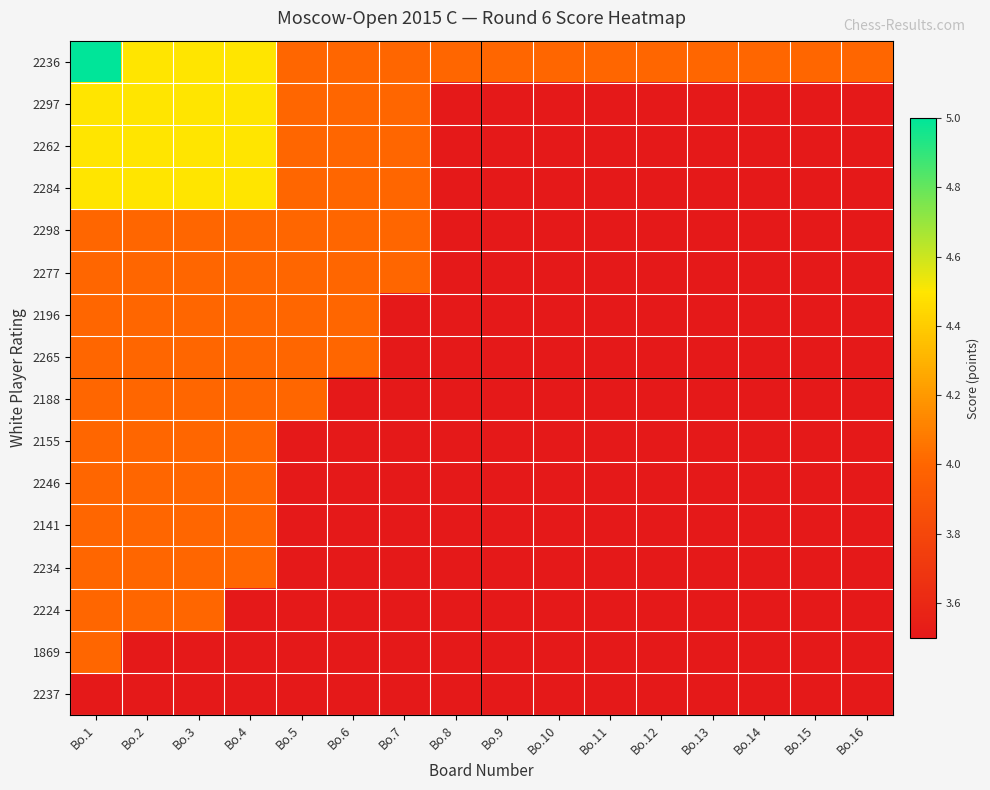

Which series has the largest total across all categories?

2236